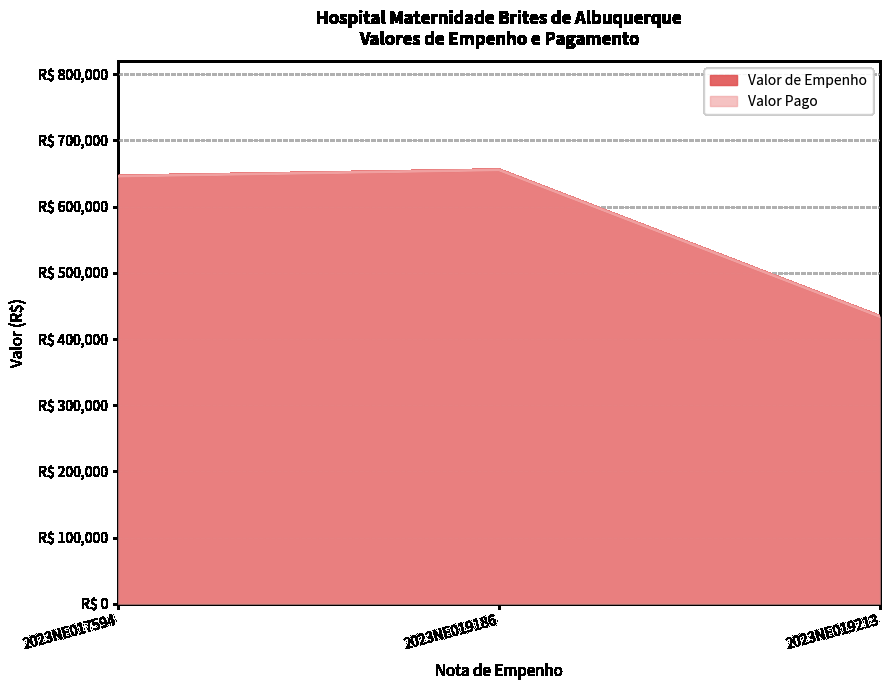

What is the maximum value shown in the chart?

655421.6